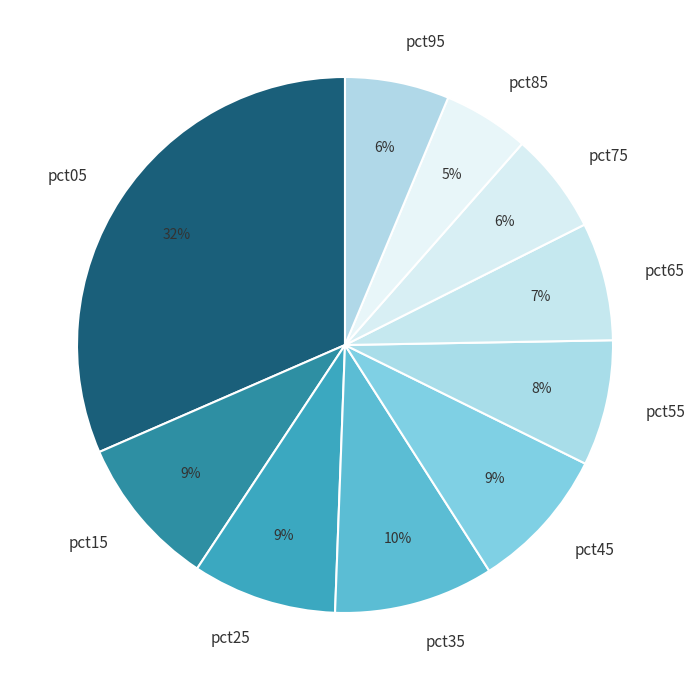

To the nearest percent, what portion does pct75 represent?

6%